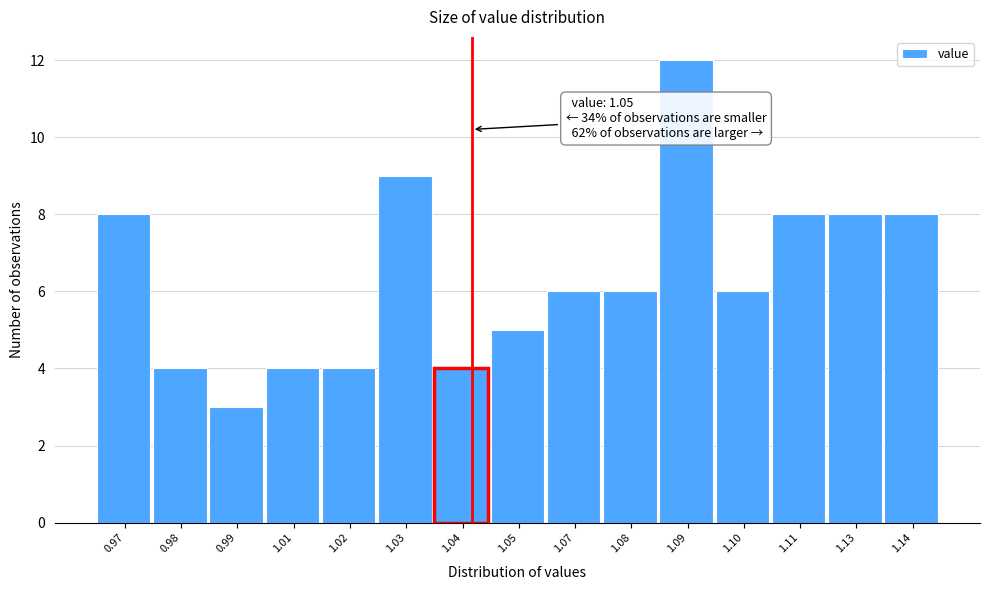

Reading left to right, what are all the values shown in this chart?

0.97=8	0.98=4	0.99=3	1.01=4	1.02=4	1.03=9	1.04=4	1.05=5	1.07=6	1.08=6	1.09=12	1.10=6	1.11=8	1.13=8	1.14=8